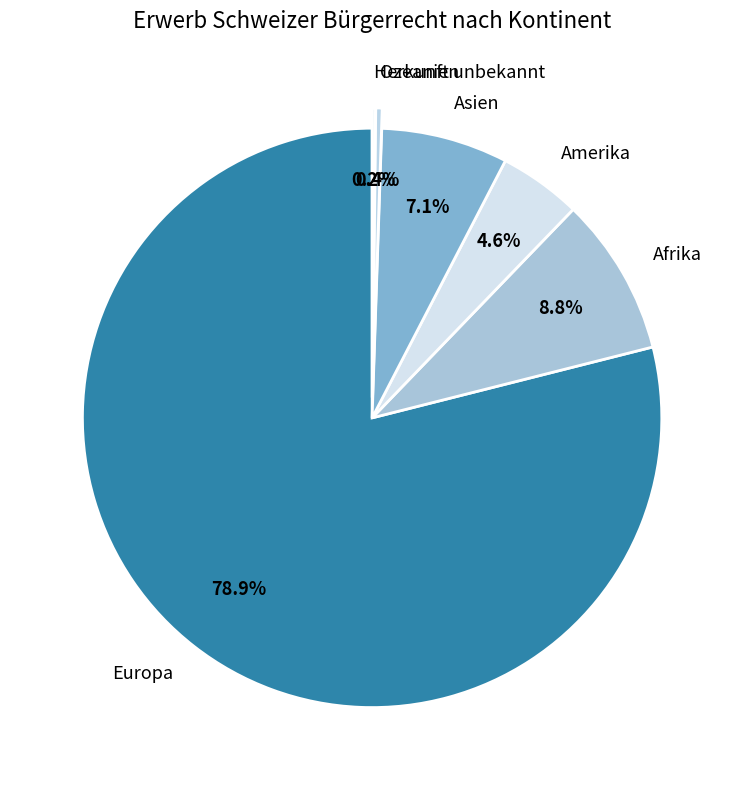

Approximately how many times larger is the value at Europa compared to Ozeanien?

223.0